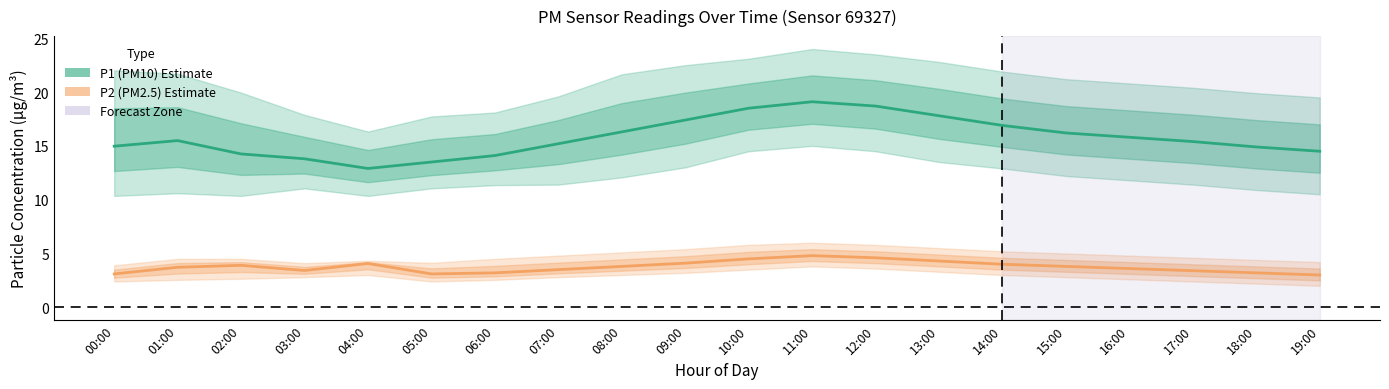

How many interior local peaks does the P2 (PM2.5) series have?

3